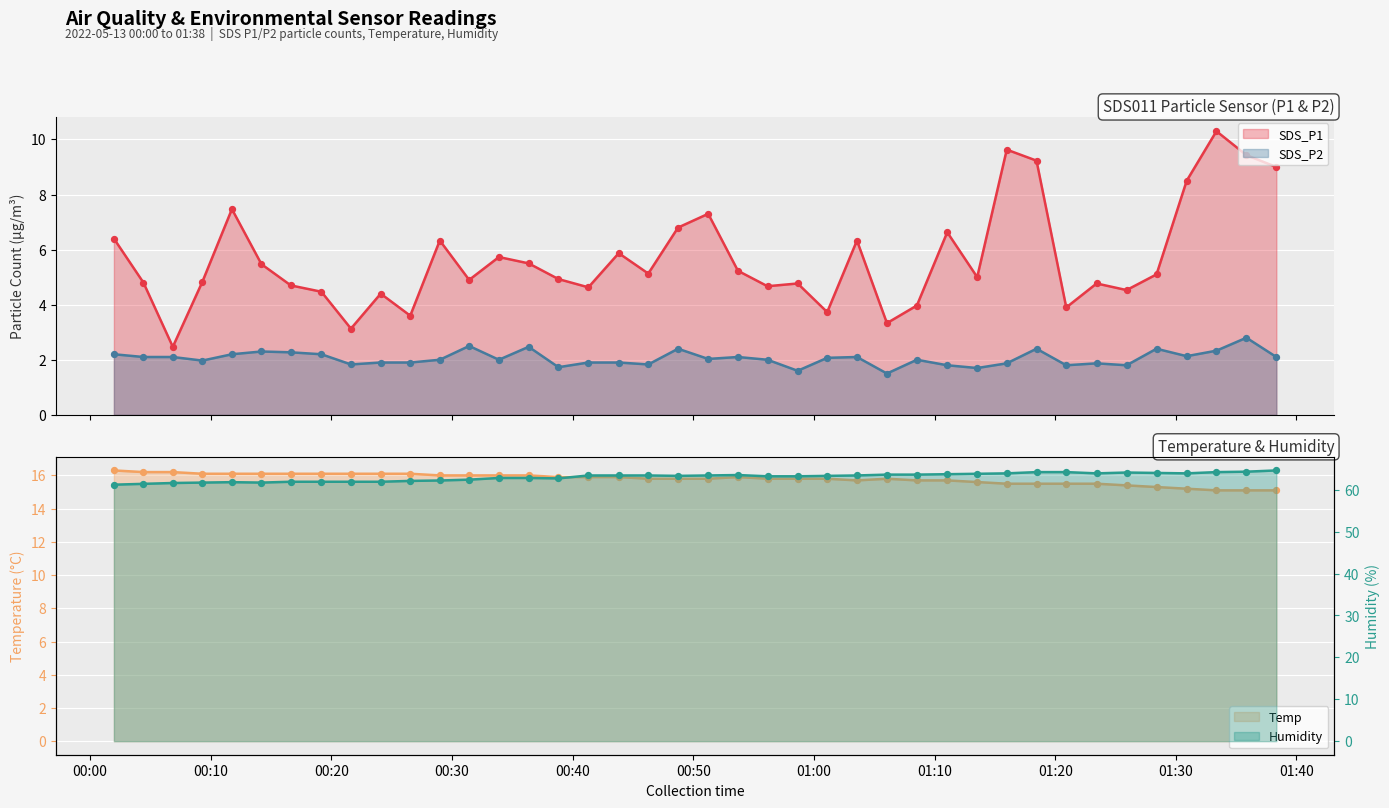

Which series contains the highest Y value?

Humidity